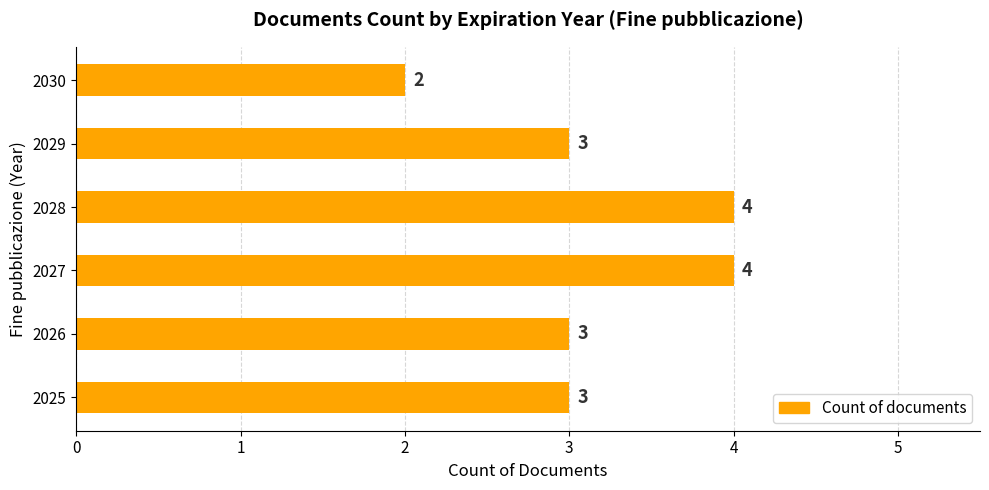

Between 2025 and 2028, which is larger?

2028